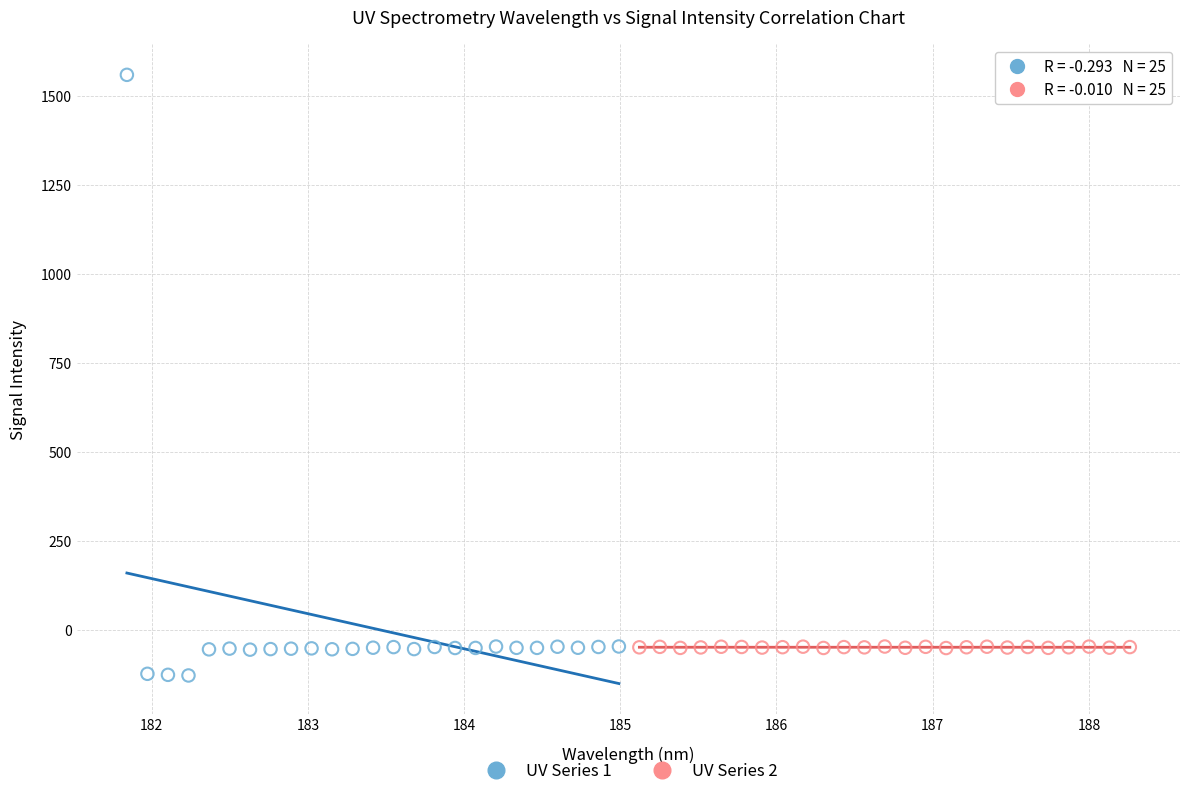

Which series has the largest Y range (max minus min)?

UV Series 1